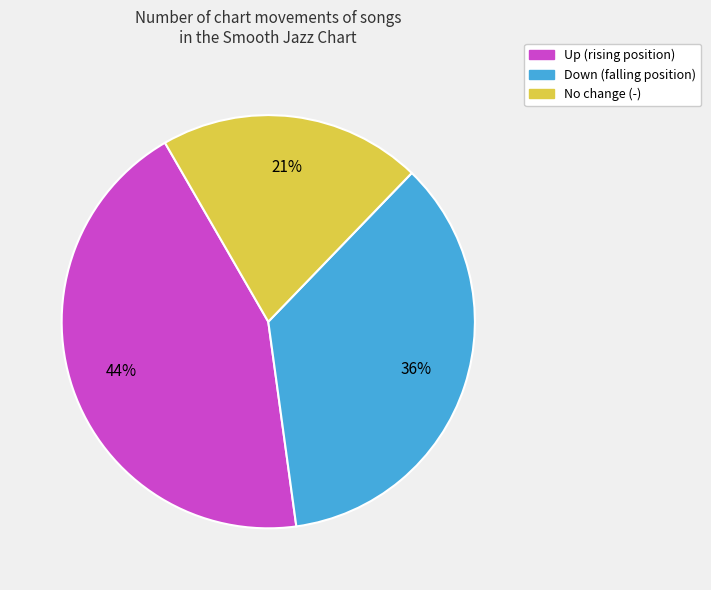

How many slices are in this pie chart?

3